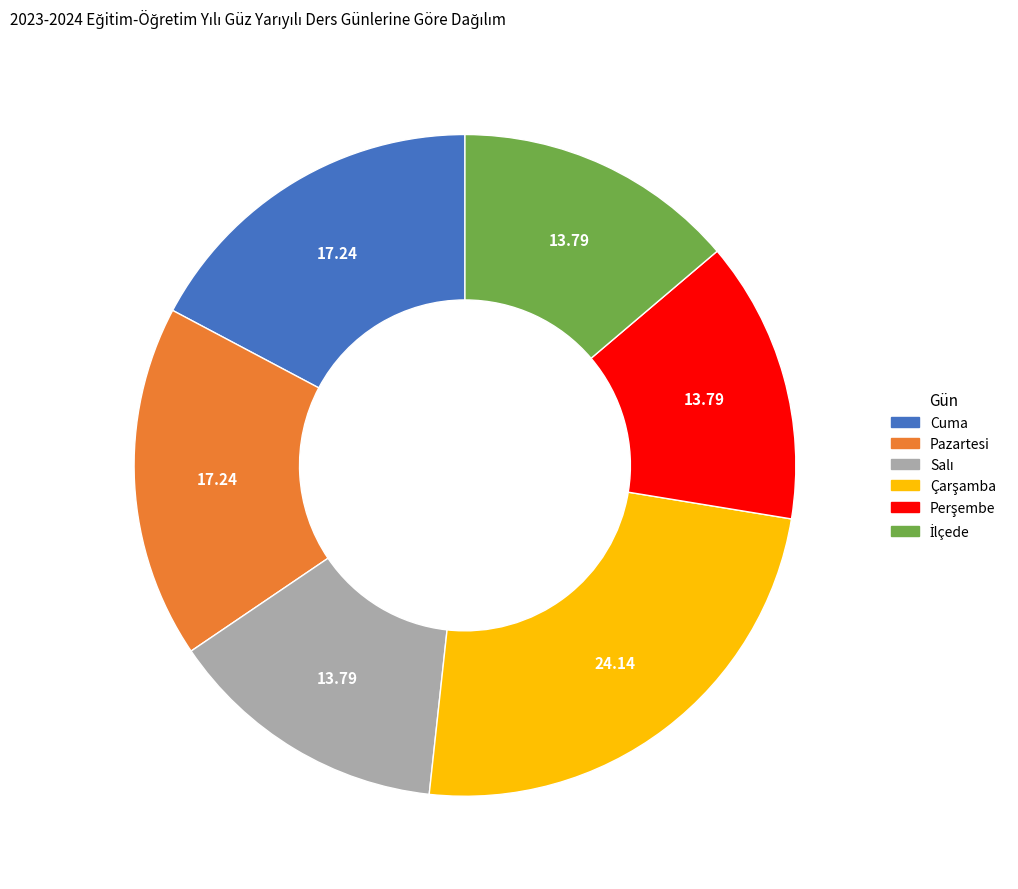

Does Cuma represent more than half of the total?

No